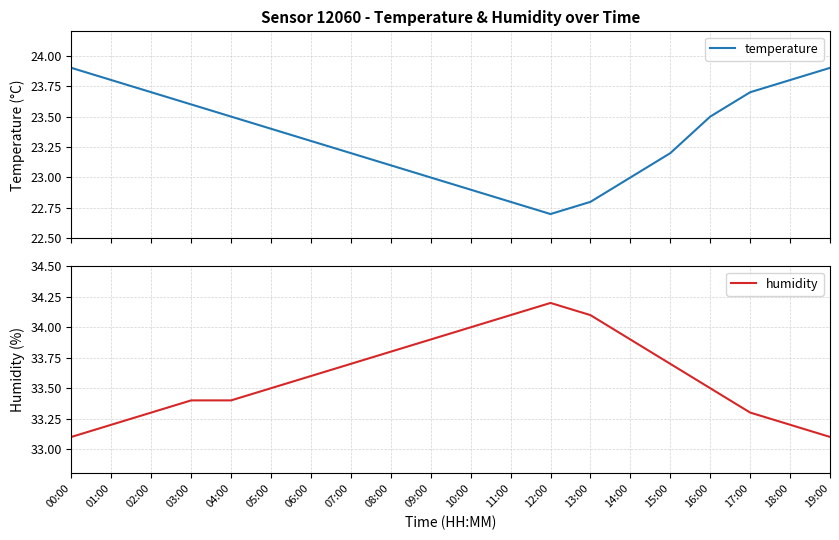

What is the label of the 3rd point from the left?

02:00